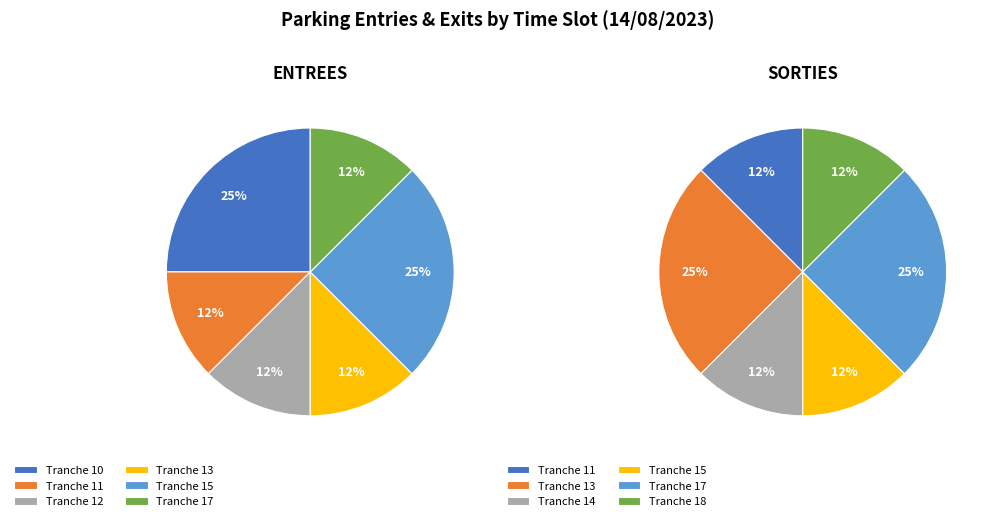

True or false: 22 accounts for 15% of the total.

False